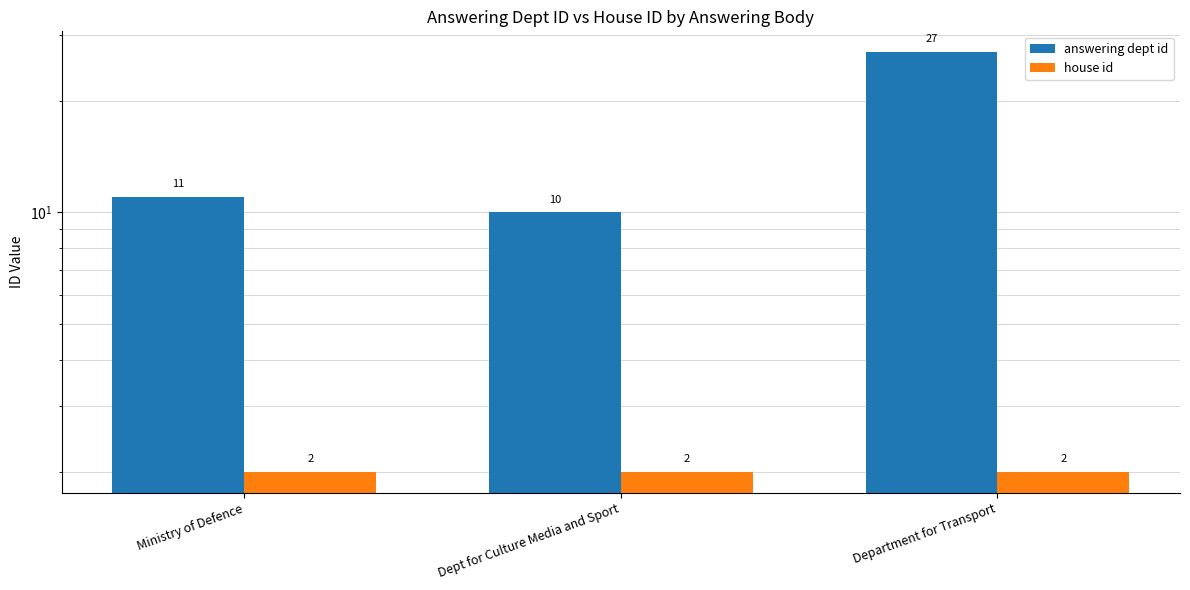

What is the label of the 3rd bar from the left?

Department for Transport